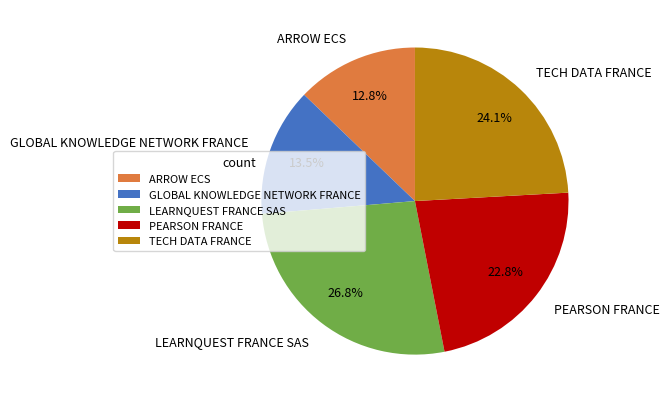

To the nearest percent, what percentage of the pie is LEARNQUEST FRANCE SAS?

27%